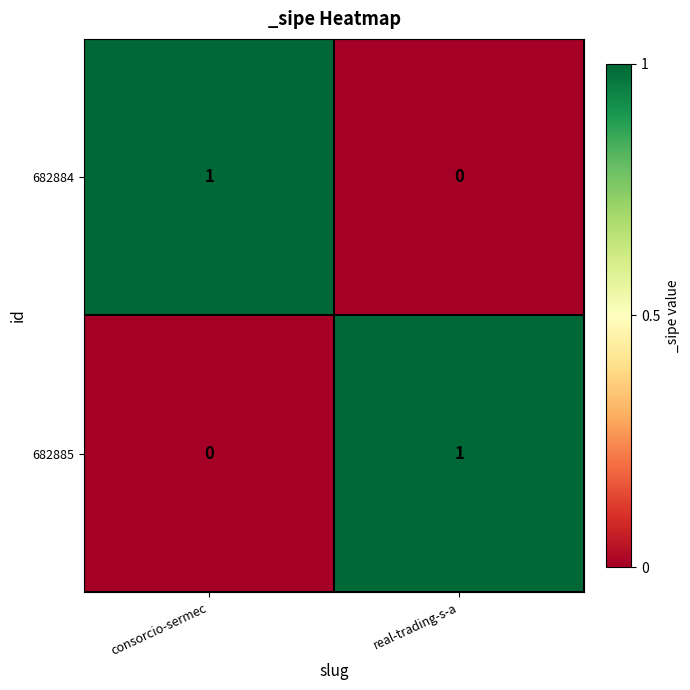

At which label is 682885 closest to 0?

consorcio-sermec